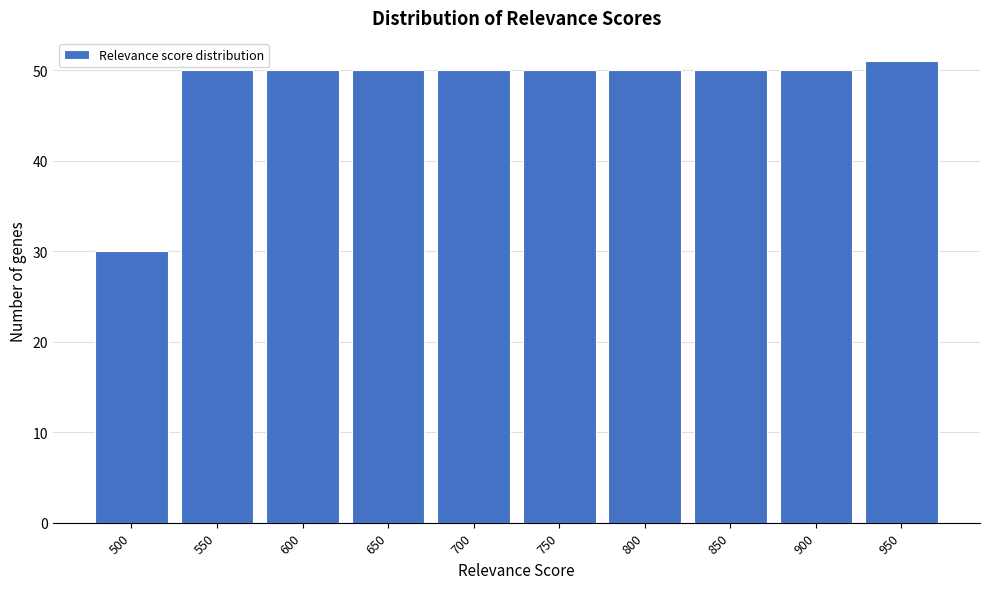

Reading left to right, what are all the values shown in this chart?

500=30	550=50	600=50	650=50	700=50	750=50	800=50	850=50	900=50	950=51